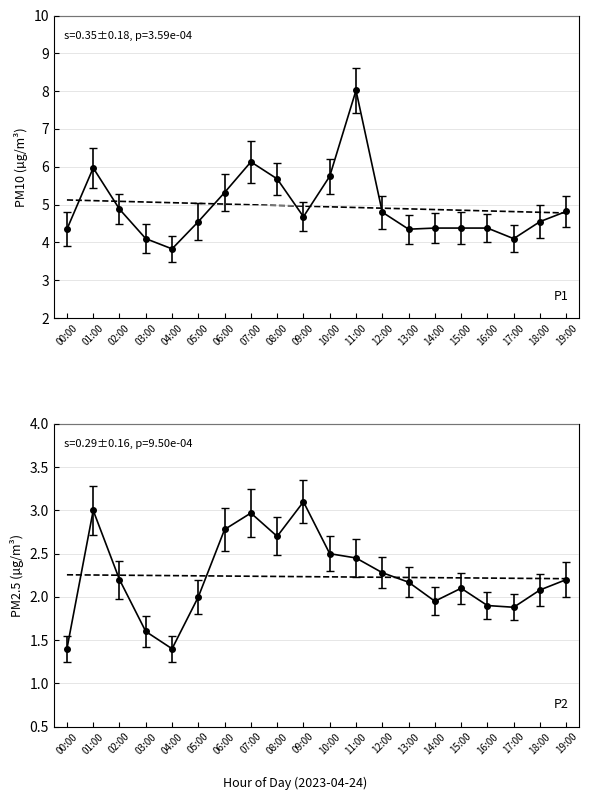

At which label is P2 closest to 2?

05:00